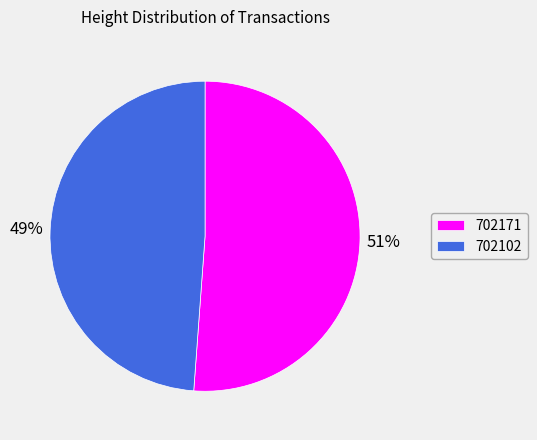

To the nearest percent, what is the average slice percentage?

50%